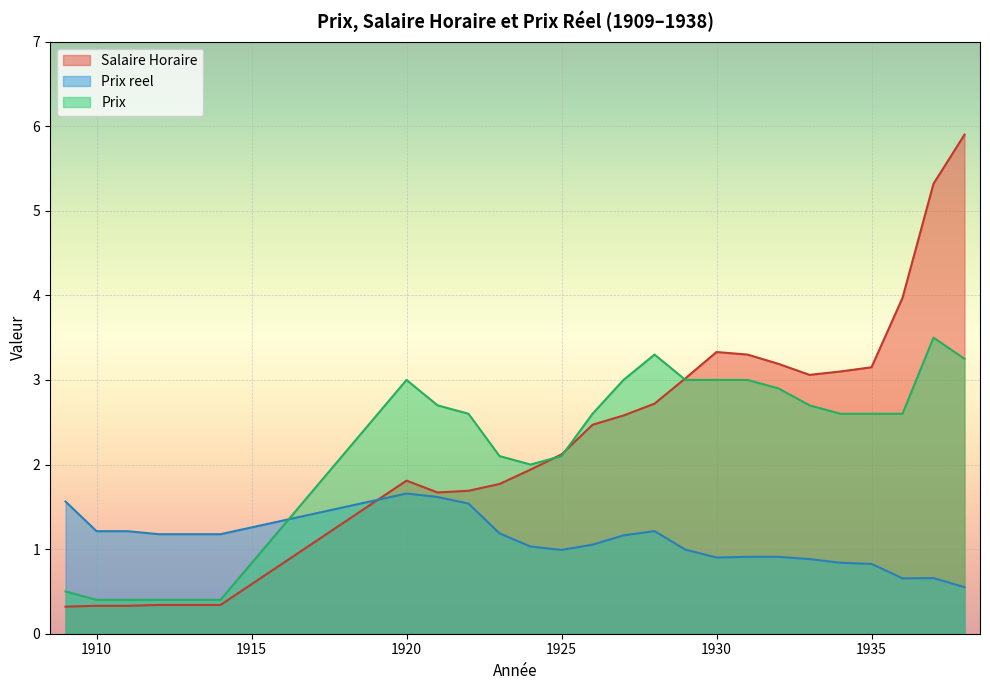

What are all the series names shown in the legend?

Salaire Horaire, Prix reel, Prix